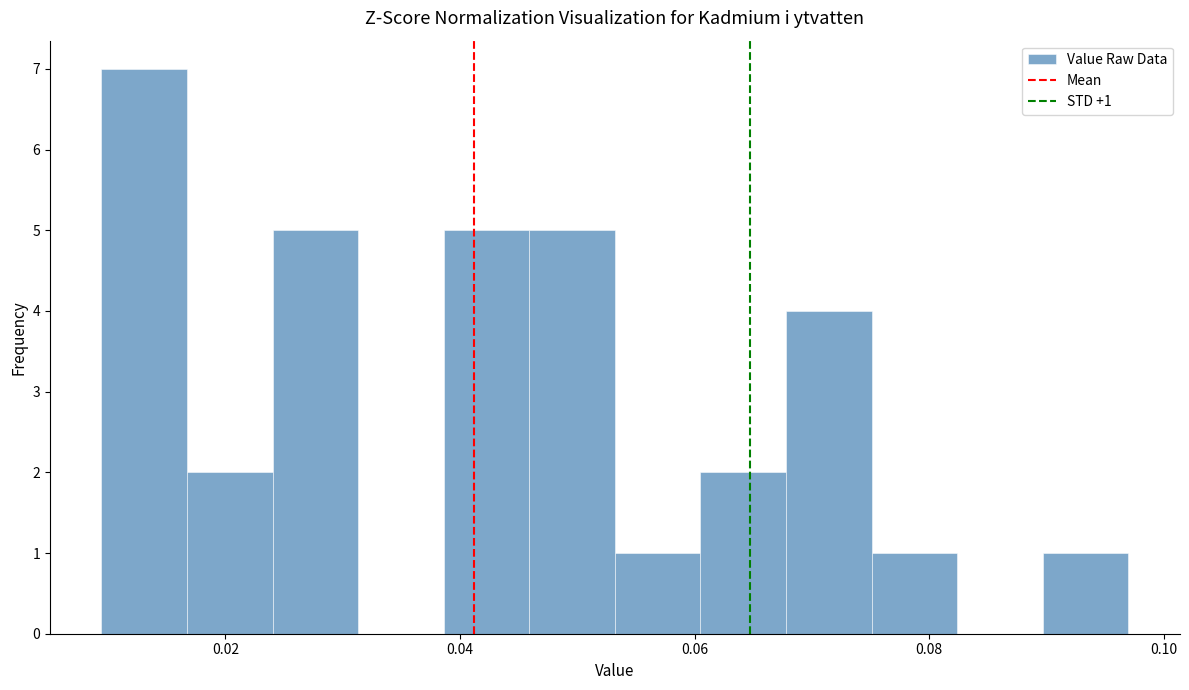

Read against the x-axis, roughly where is the centre of the tallest bar?

0.014